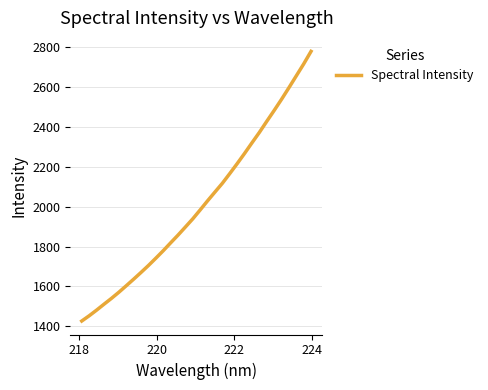

What is the maximum value shown in the chart?

2779.7